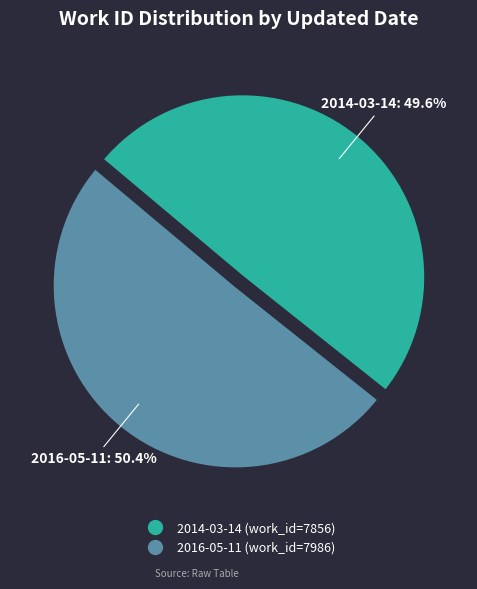

The 2014-03-14 slice represents 41% of the pie. True or false?

False